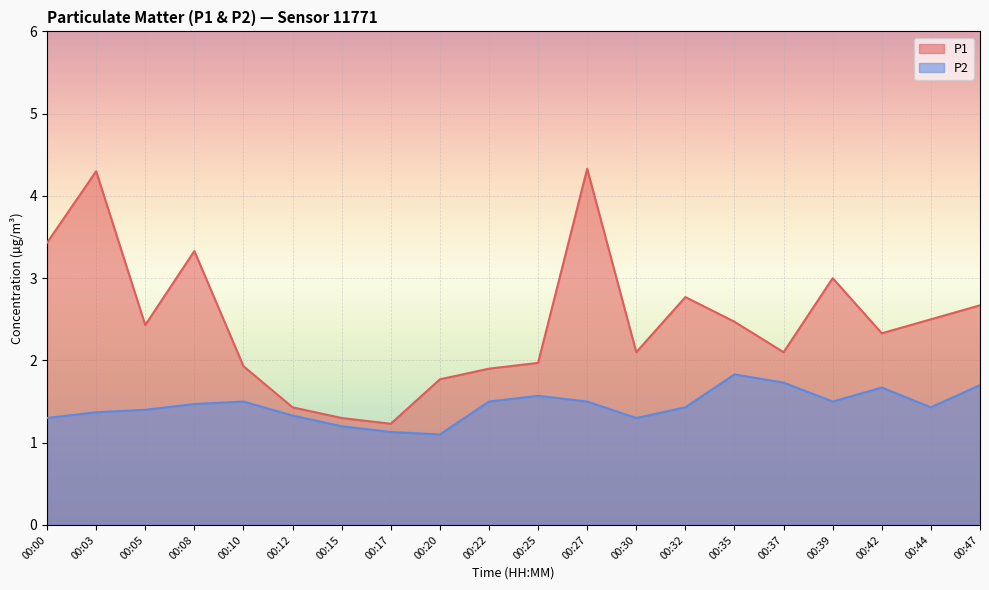

How many lines are shown in the chart?

2